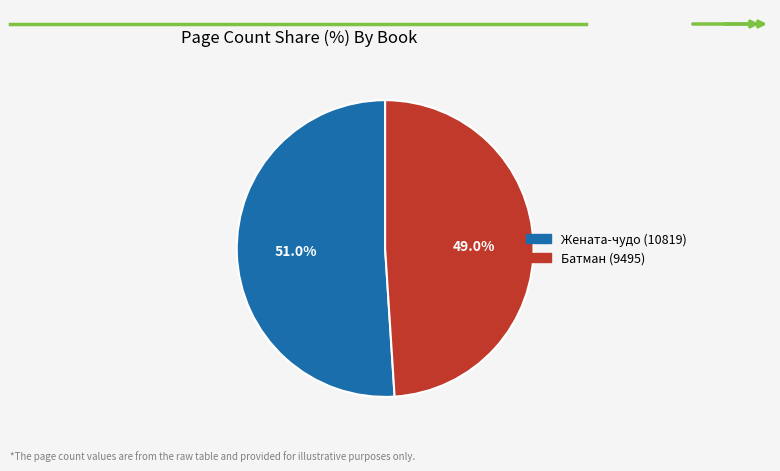

How many slices are in this pie chart?

2